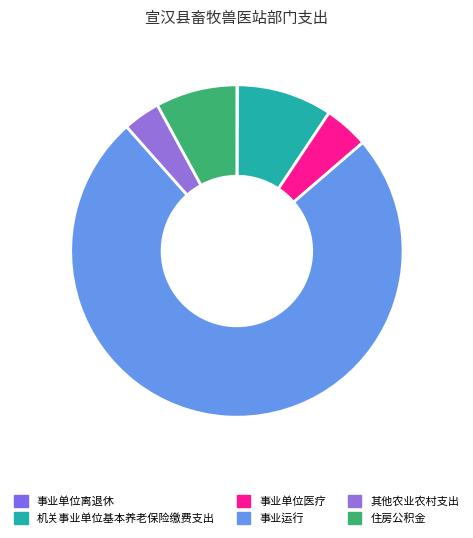

Does any single category account for the majority?

Yes